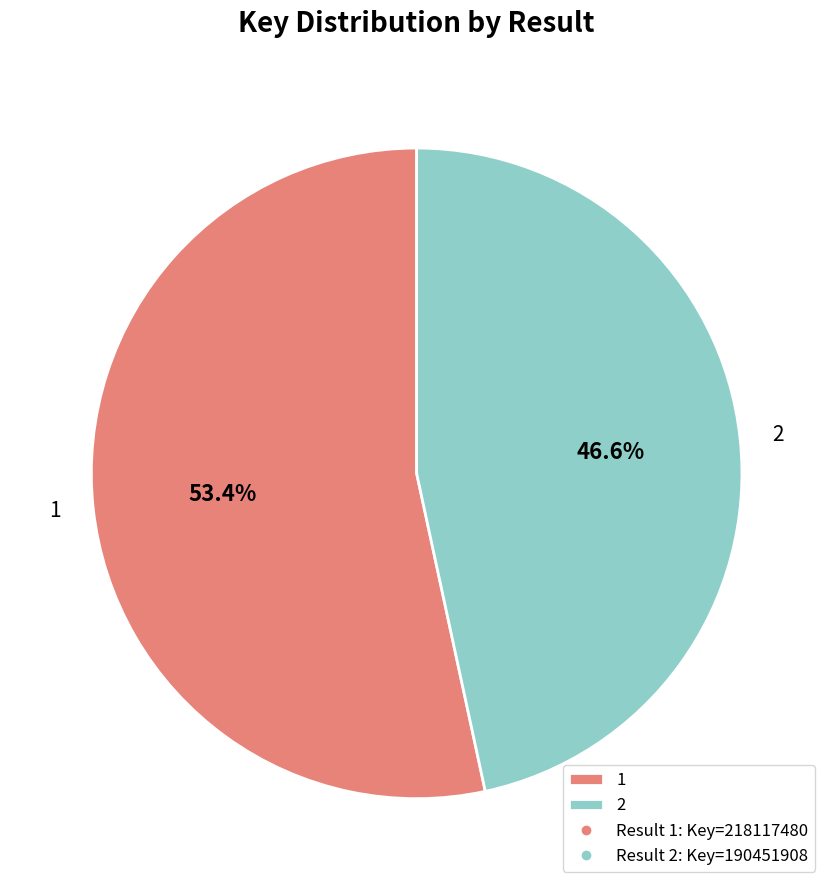

What is the largest slice in the pie chart?

1